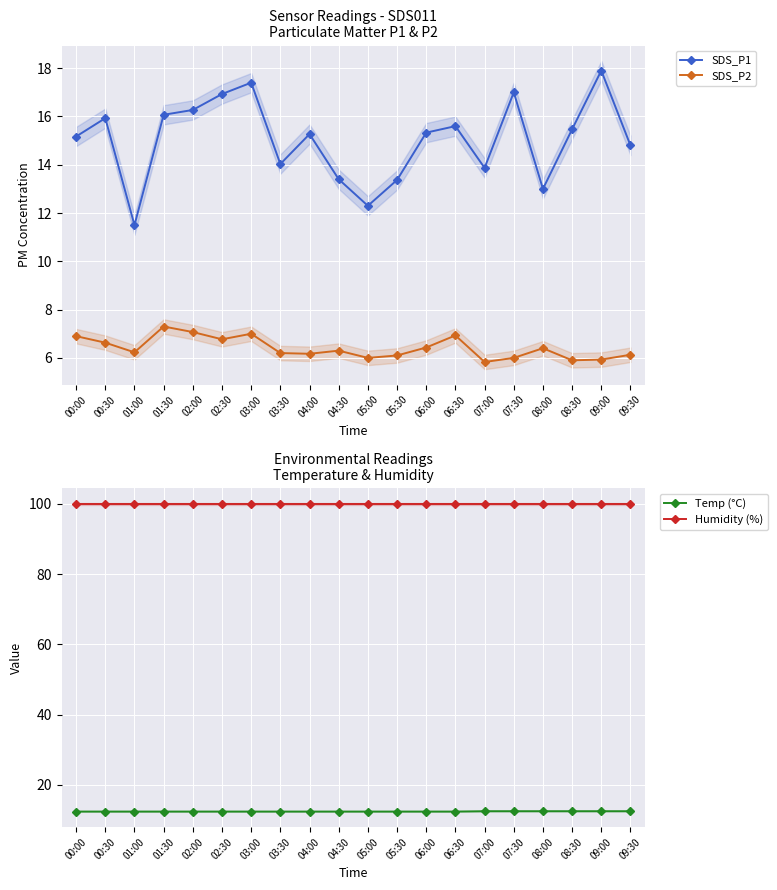

Reading left to right, transcribe all the data shown in this chart.

SDS_P1: 00:00=15.2	00:30=15.9	01:00=11.5	01:30=16.1	02:00=16.3	02:30=16.9	03:00=17.4	03:30=14.0	04:00=15.3	04:30=13.4	05:00=12.3	05:30=13.4	06:00=15.3	06:30=15.6	07:00=13.9	07:30=17.0	08:00=13.0	08:30=15.5	09:00=17.9	09:30=14.8
SDS_P2: 00:00=6.9	00:30=6.6	01:00=6.2	01:30=7.3	02:00=7.1	02:30=6.8	03:00=7.0	03:30=6.2	04:00=6.2	04:30=6.3	05:00=6.0	05:30=6.1	06:00=6.4	06:30=6.9	07:00=5.8	07:30=6.0	08:00=6.4	08:30=5.9	09:00=5.9	09:30=6.1
Temp (°C): 00:00=12.4	00:30=12.4	01:00=12.4	01:30=12.4	02:00=12.4	02:30=12.4	03:00=12.4	03:30=12.4	04:00=12.4	04:30=12.4	05:00=12.4	05:30=12.4	06:00=12.4	06:30=12.4	07:00=12.5	07:30=12.5	08:00=12.5	08:30=12.5	09:00=12.5	09:30=12.5
Humidity (%): 00:00=99.9	00:30=99.9	01:00=99.9	01:30=99.9	02:00=99.9	02:30=99.9	03:00=99.9	03:30=99.9	04:00=99.9	04:30=99.9	05:00=99.9	05:30=99.9	06:00=99.9	06:30=99.9	07:00=99.9	07:30=99.9	08:00=99.9	08:30=99.9	09:00=99.9	09:30=99.9